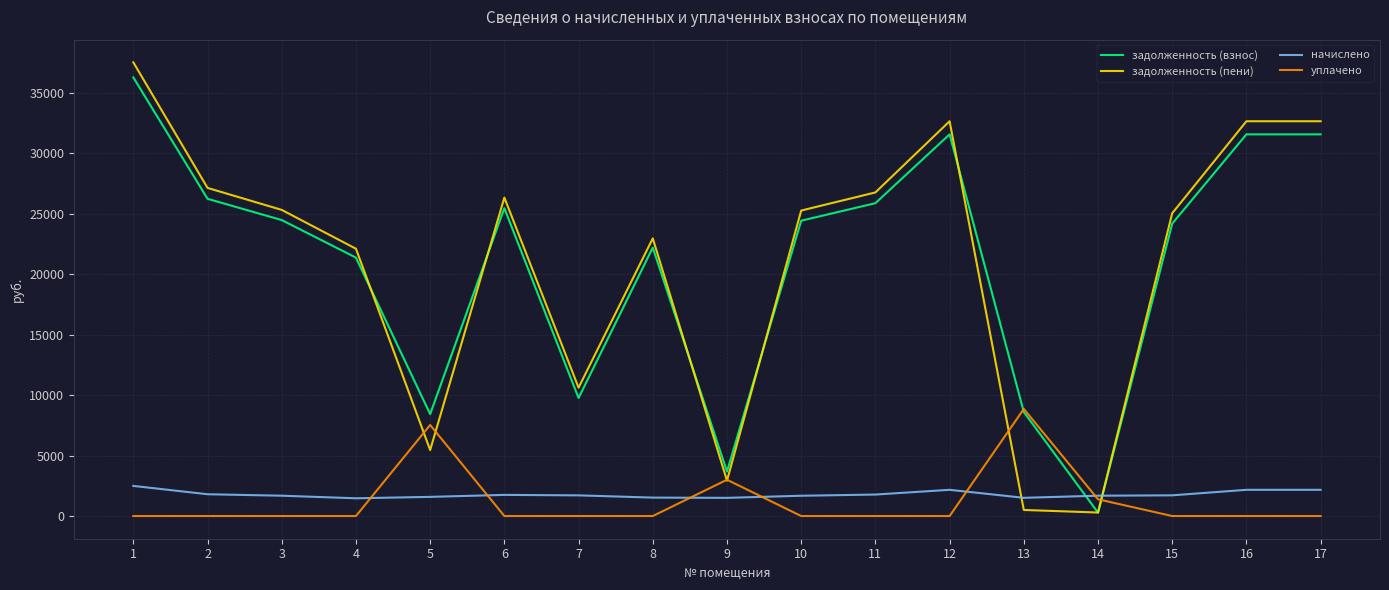

What is the difference between the highest and lowest values at 1?

37492.3